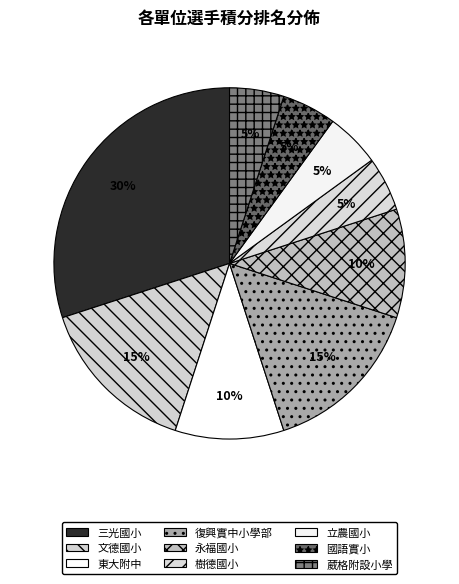

Which category has the smallest portion of the pie?

樹德國小